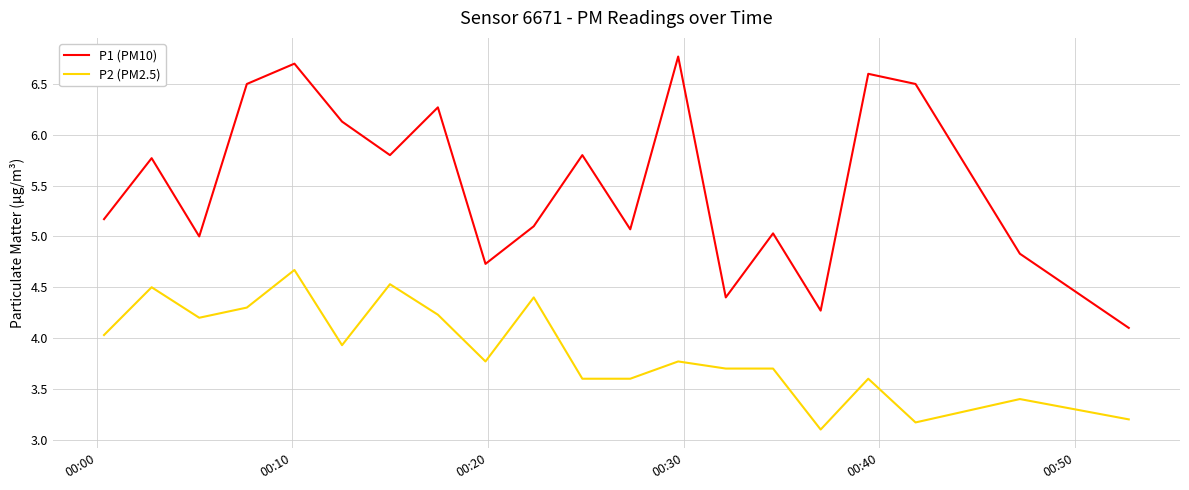

What is the difference between the maximum and minimum values in the P1 (PM10) series?

2.7